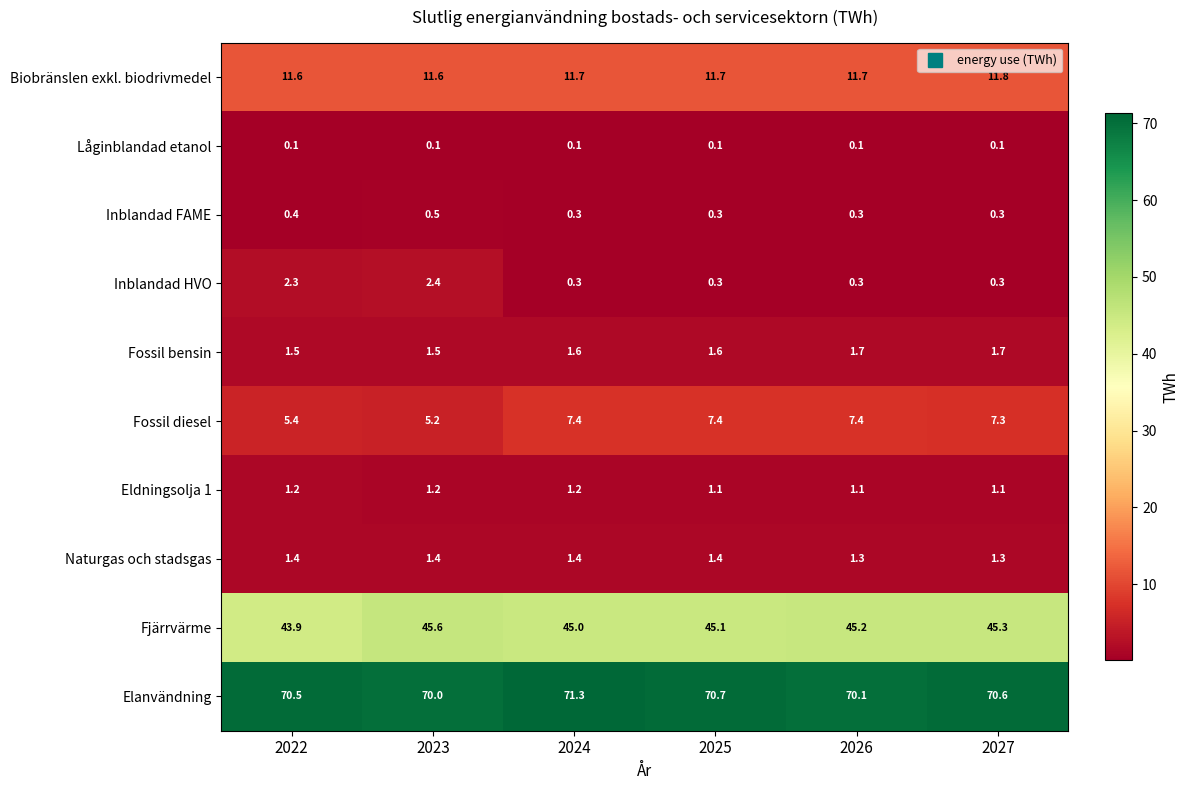

Which series has the largest total across all categories?

Elanvändning